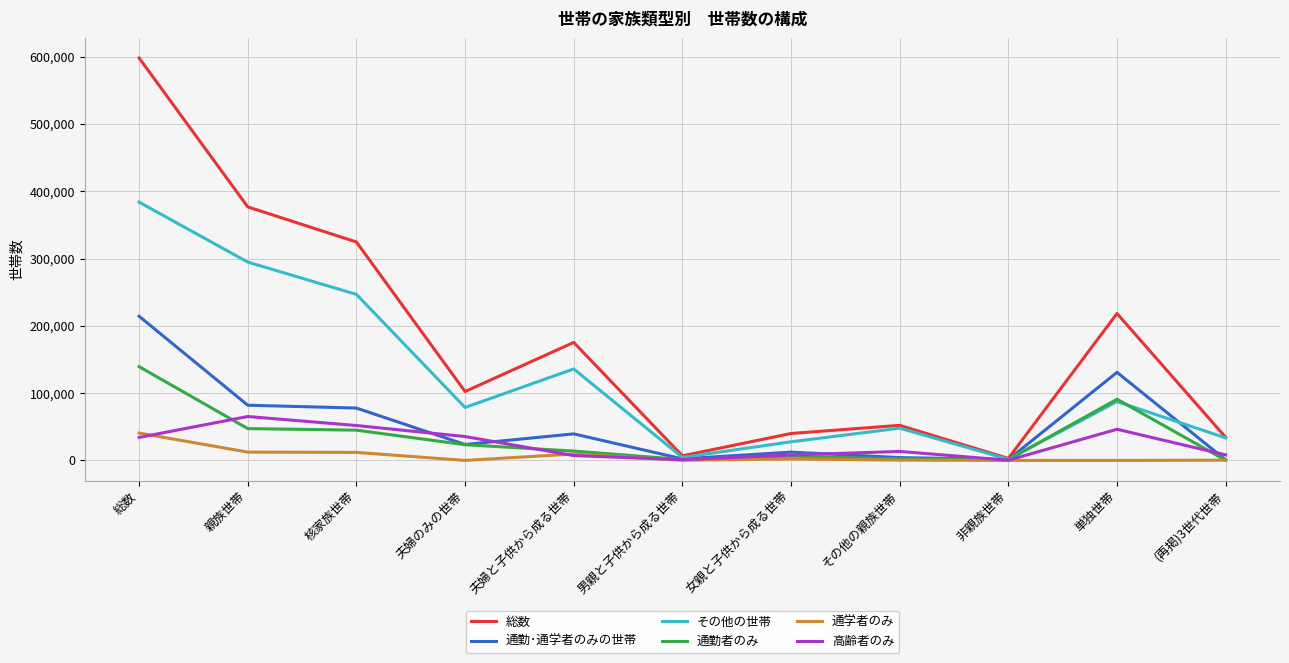

True or false: 通学者のみ has a value of 0 at 夫婦のみの世帯.

True